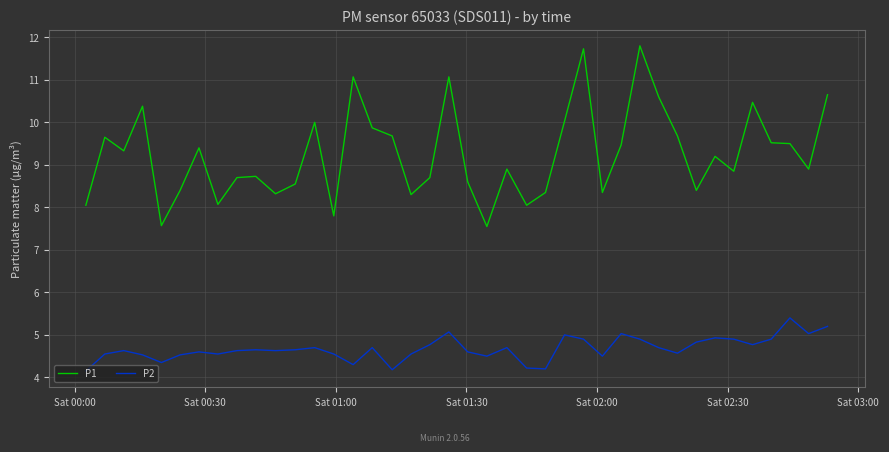

Which series has the largest total across all categories?

P1